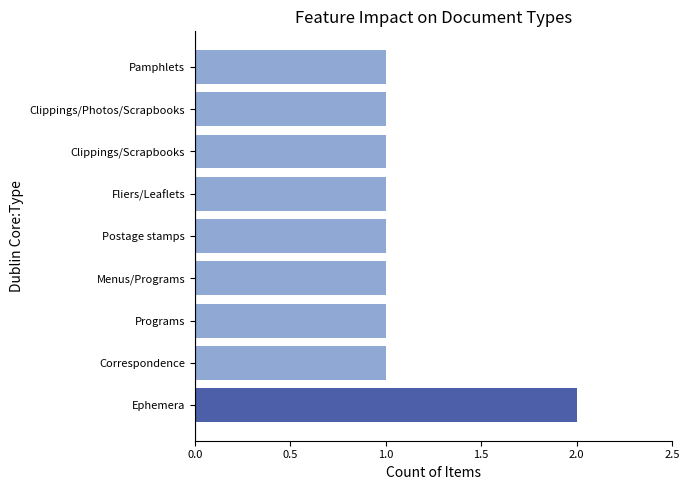

What is the sum of all values?

10